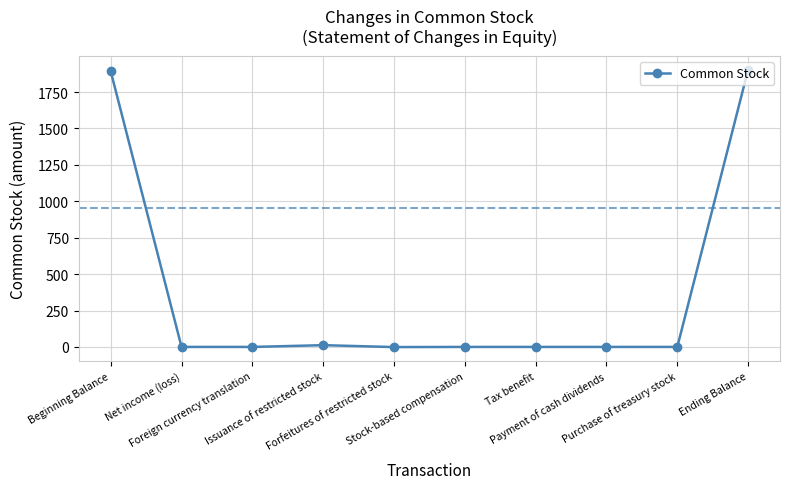

Is this an area chart (filled region under the line)?

No